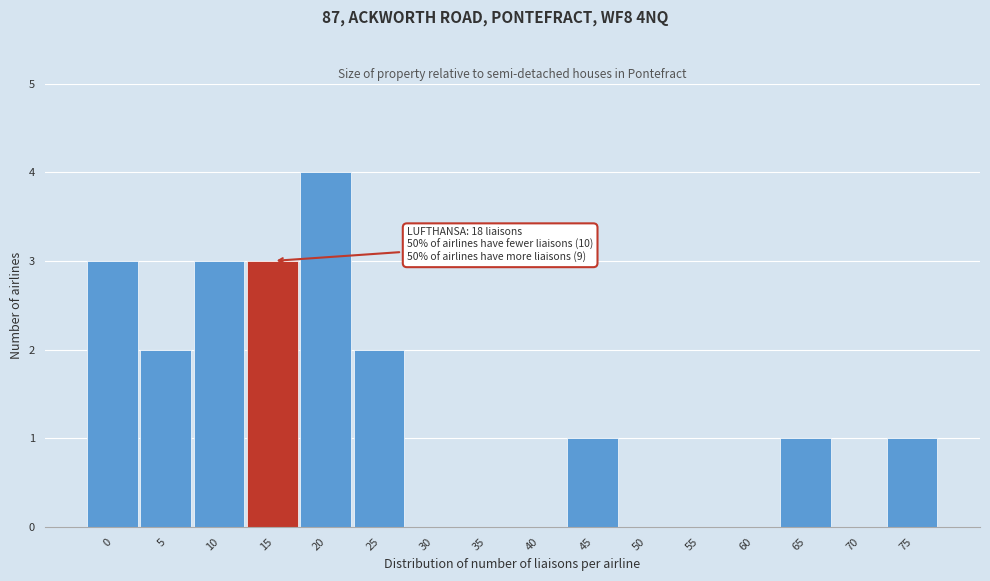

Reading left to right, transcribe all the data shown in this chart.

0=3	5=2	10=3	15=3	20=4	25=2	30=0	35=0	40=0	45=1	50=0	55=0	60=0	65=1	70=0	75=1